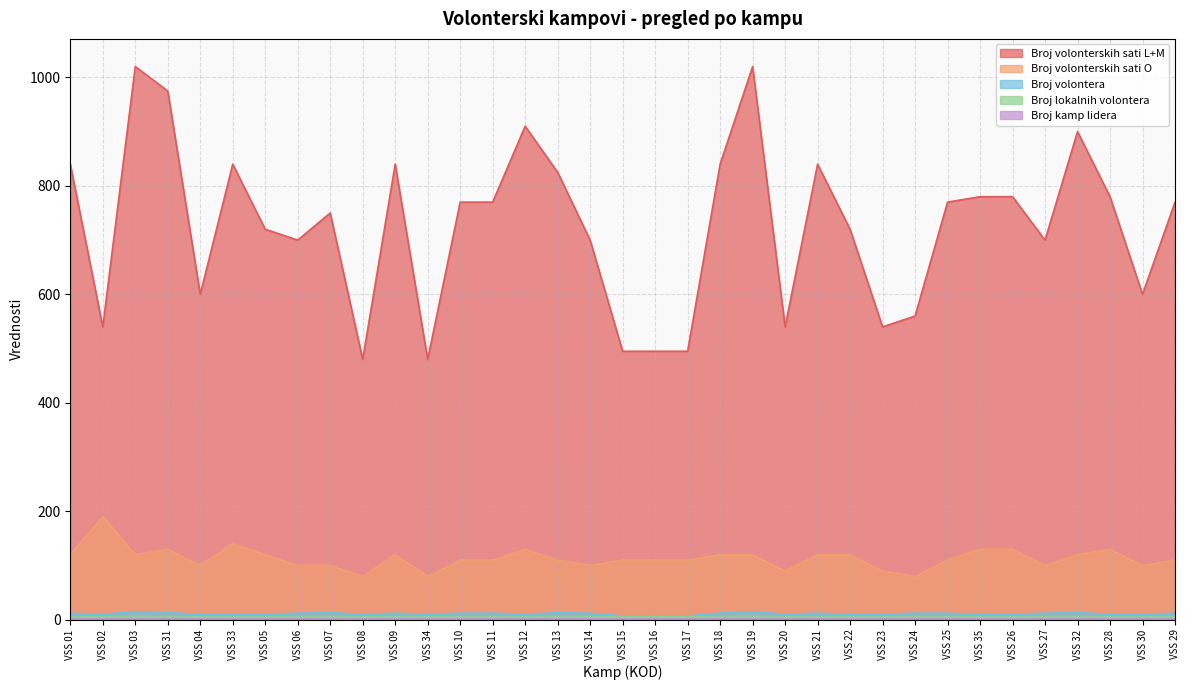

What is the minimum value for Broj volonterskih sati L+M?

480